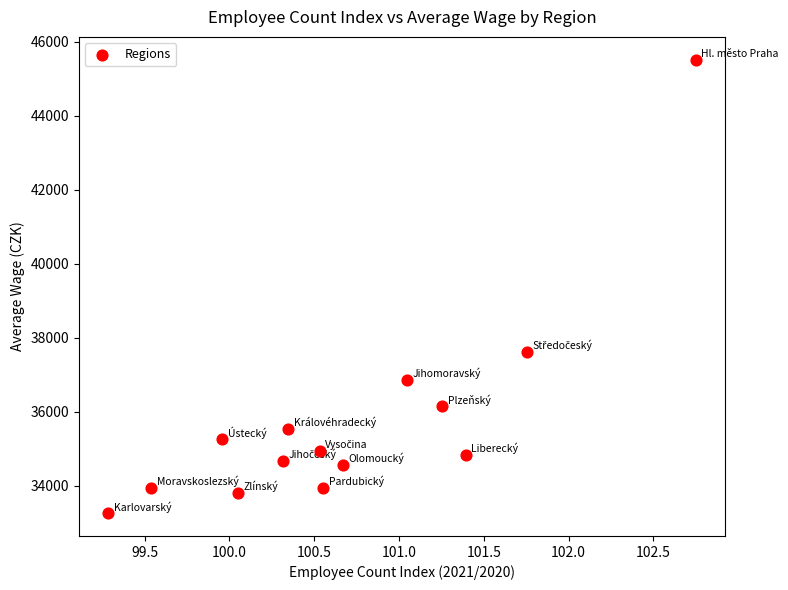

What is the range of Y values (max minus min)?

12274.0